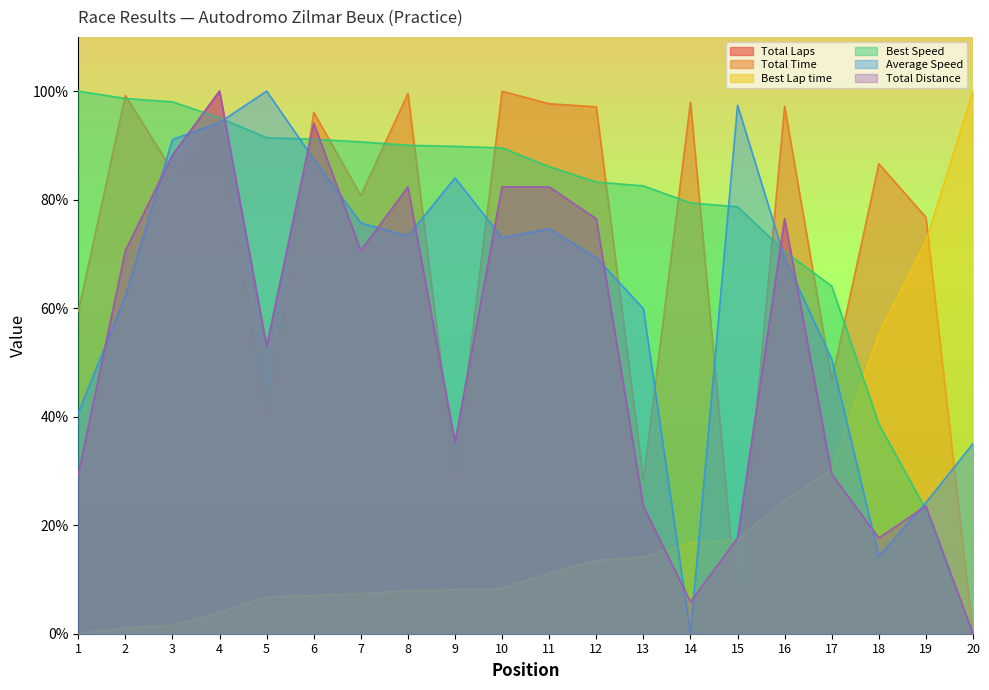

True or false: Total Distance has a value of 17.6 at 18.

True